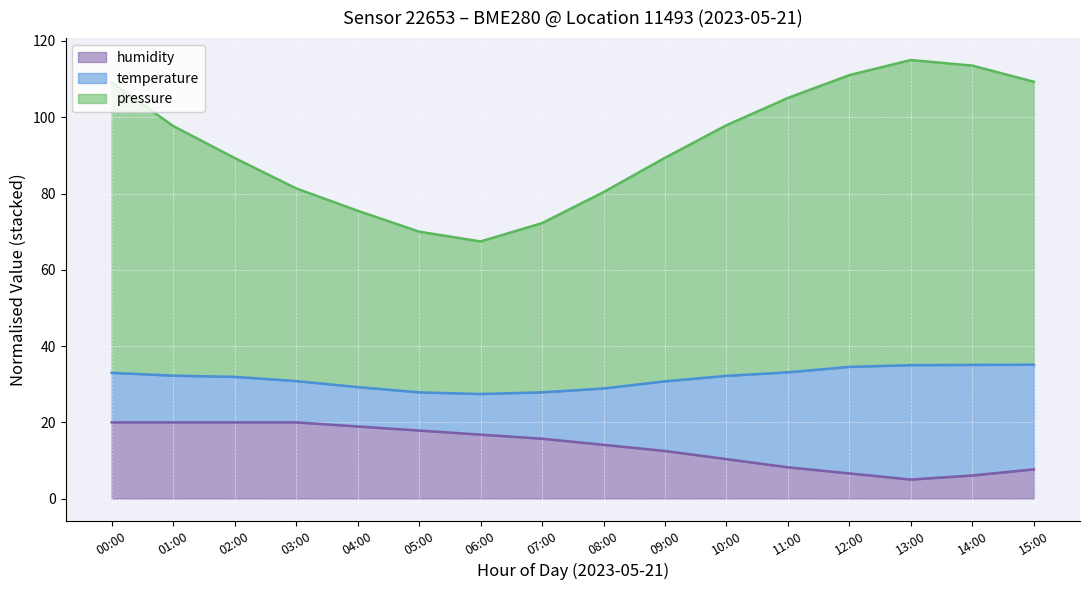

What is the lowest value of the humidity series?

5.0